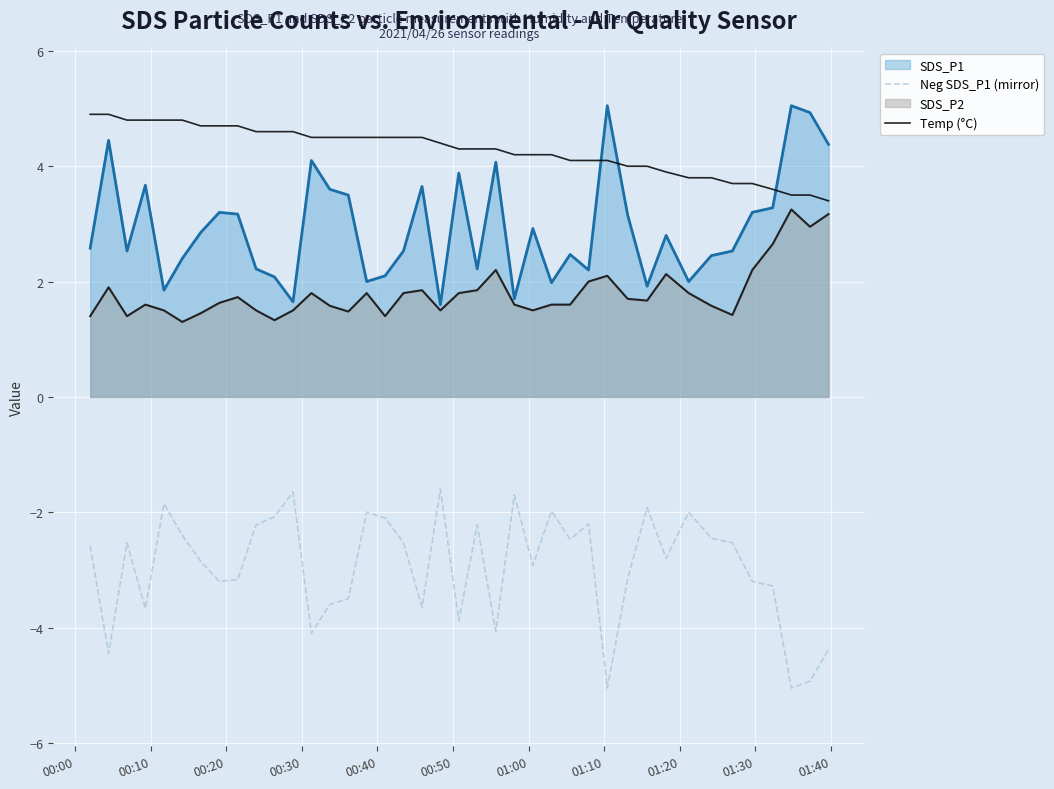

Which series has the largest total across all categories?

Temp (°C)